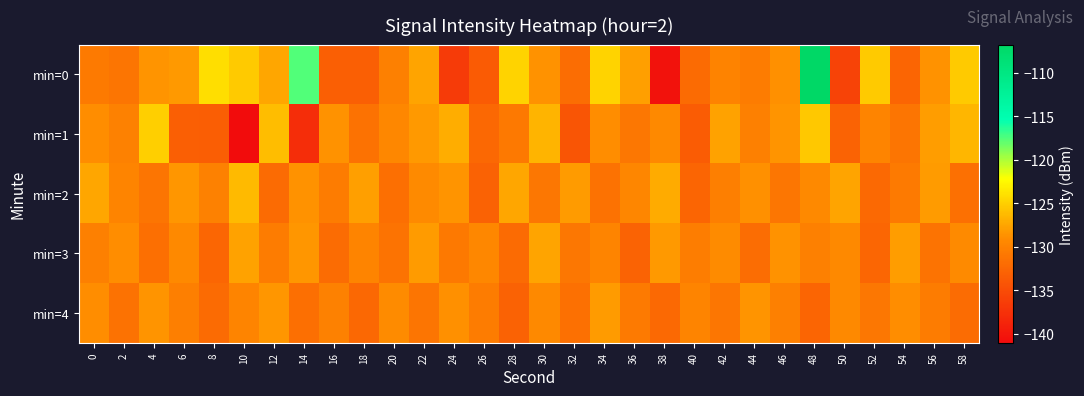

What is the total value across all series at 6?

-649.6